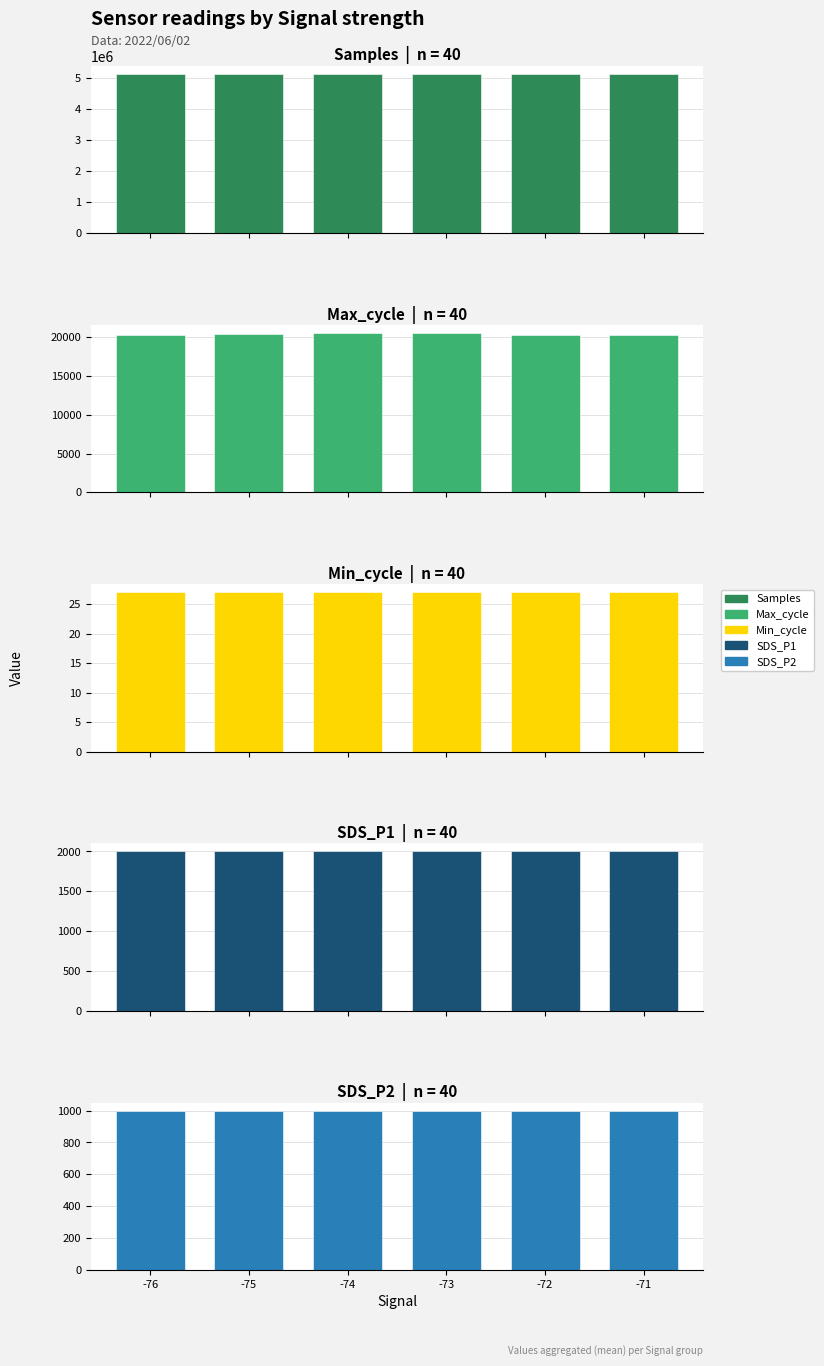

Which label corresponds to the largest value in the chart?

-72